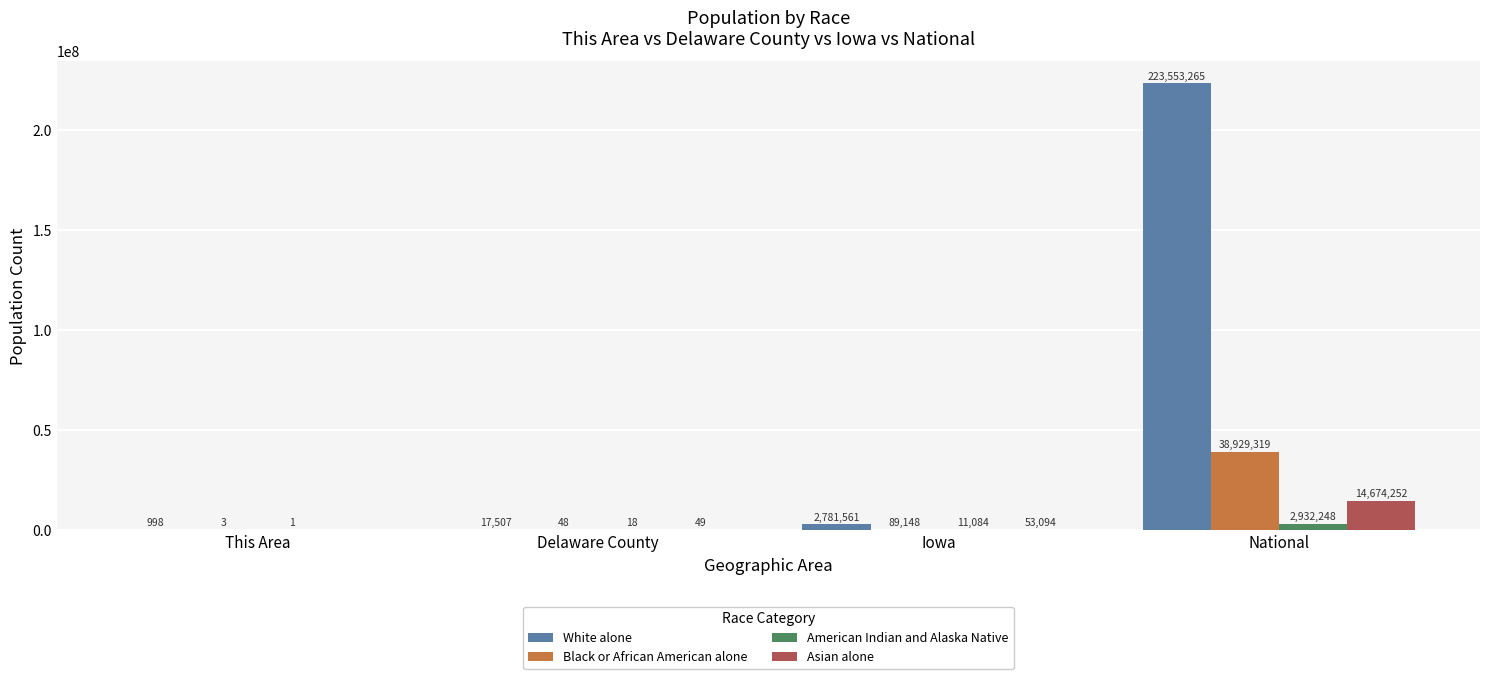

Which series changed the most between This Area and National?

White alone